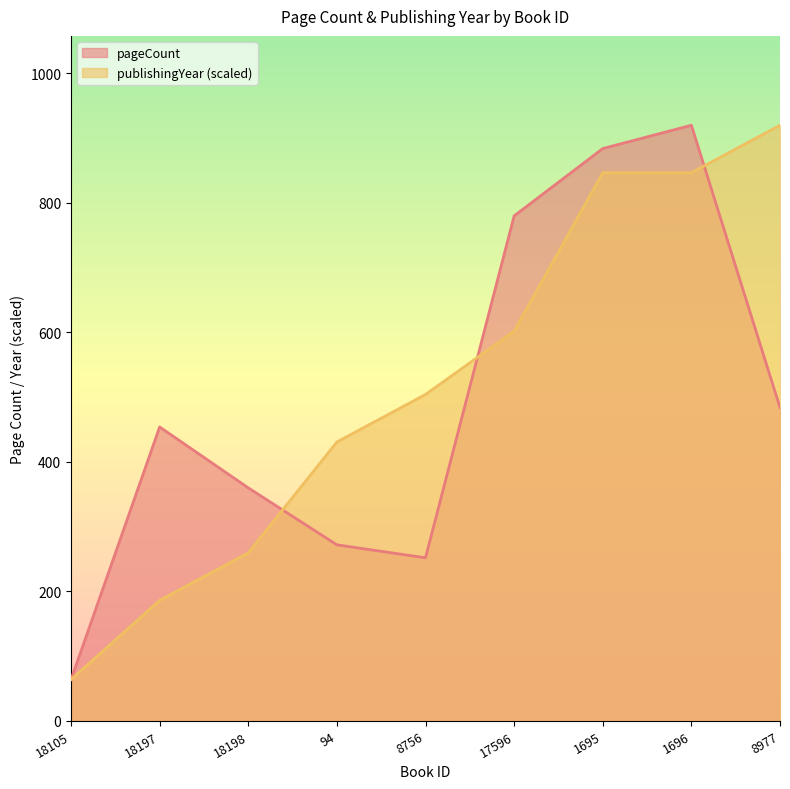

Reading left to right, transcribe all the data shown in this chart.

pageCount: 64.0	454.0	360.0	272.0	252.0	780.0	884.0	920.0	484.0
publishingYear: 64.0	186.3	259.7	430.9	504.2	602.1	846.6	846.6	920.0